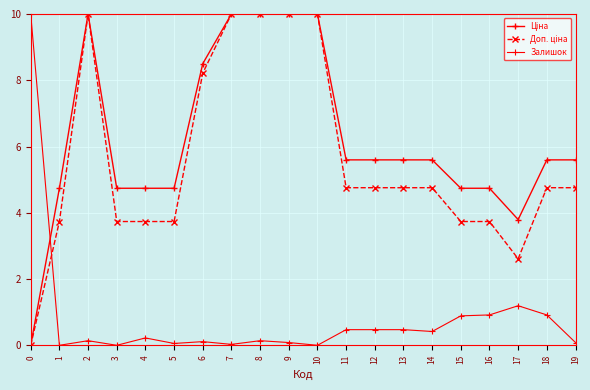

Reading right to left, transcribe all the data shown in this chart.

Ціна: 5.6	5.6	3.8	4.7	4.7	5.6	5.6	5.6	5.6	10.0	10.0	10.0	10.0	8.5	4.7	4.7	4.7	10.0	4.7	0.0
Доп. ціна: 4.8	4.8	2.6	3.7	3.7	4.8	4.8	4.8	4.8	10.0	10.0	10.0	10.0	8.2	3.7	3.7	3.7	10.0	3.7	0.0
Залишок: 0.1	0.9	1.2	0.9	0.9	0.4	0.5	0.5	0.5	0.0	0.1	0.1	0.0	0.1	0.1	0.2	0.0	0.1	0.0	10.0